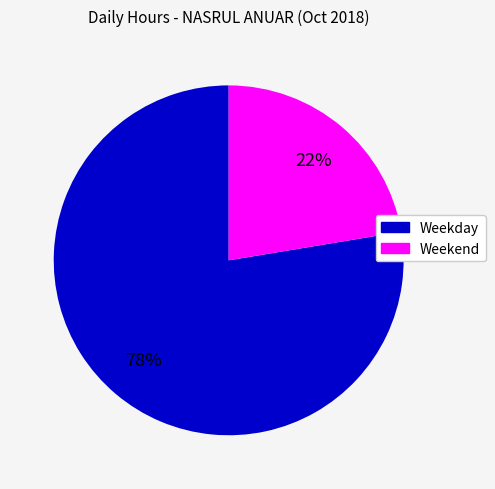

Which has a higher value, Weekday or Weekend?

Weekday